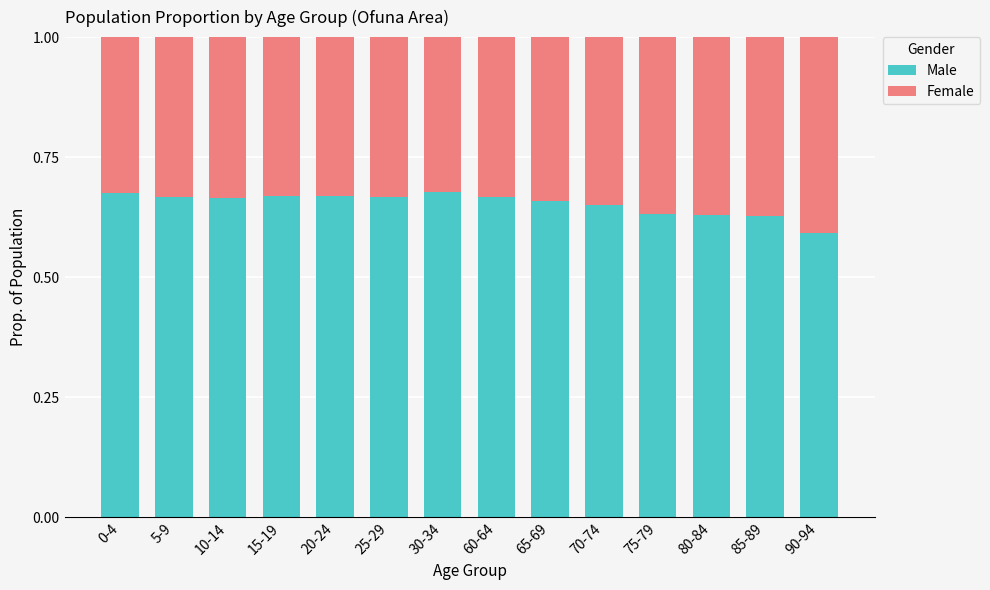

Which category has the lowest value in the Male series?

90-94